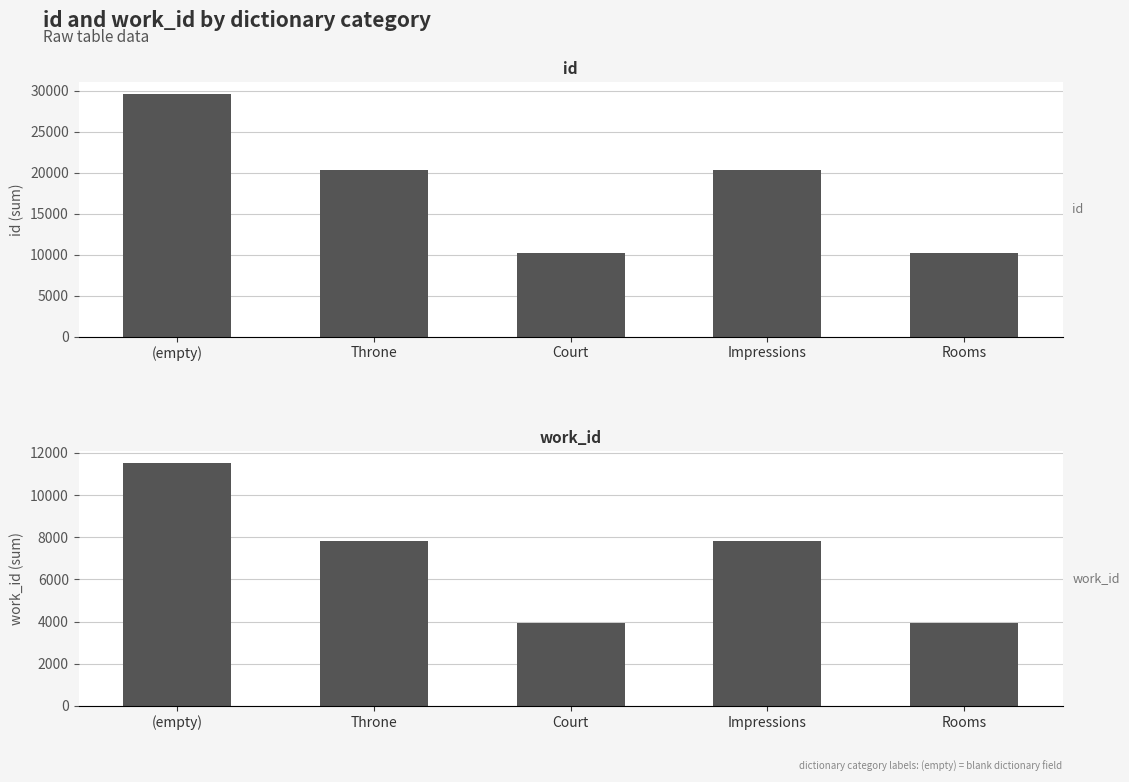

The work_id series shows 5768 at (empty). True or false?

False